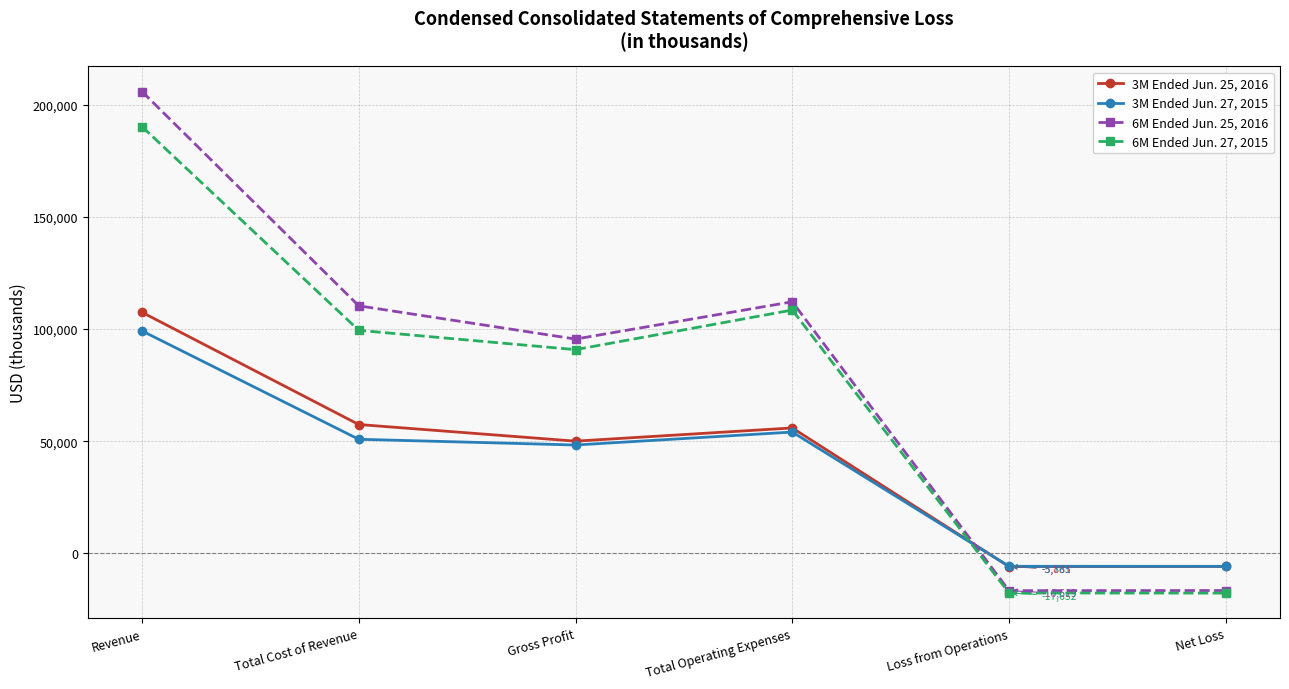

How many positive values does the 6M Ended Jun. 25, 2016 series have?

4